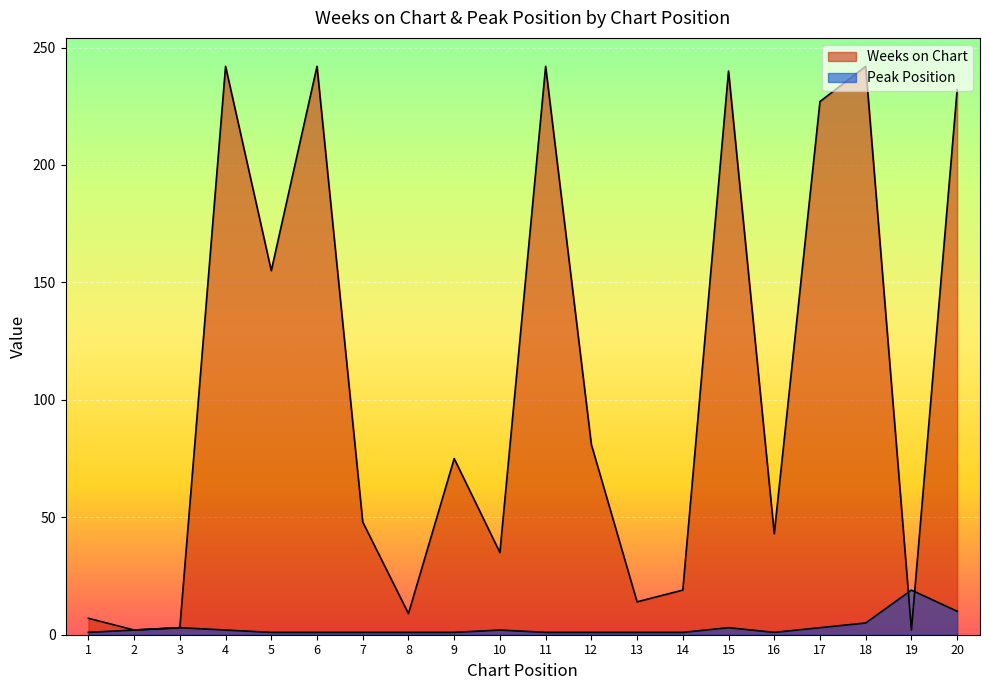

In Peak Position, how many points are higher than both neighbors (excluding endpoints)?

4